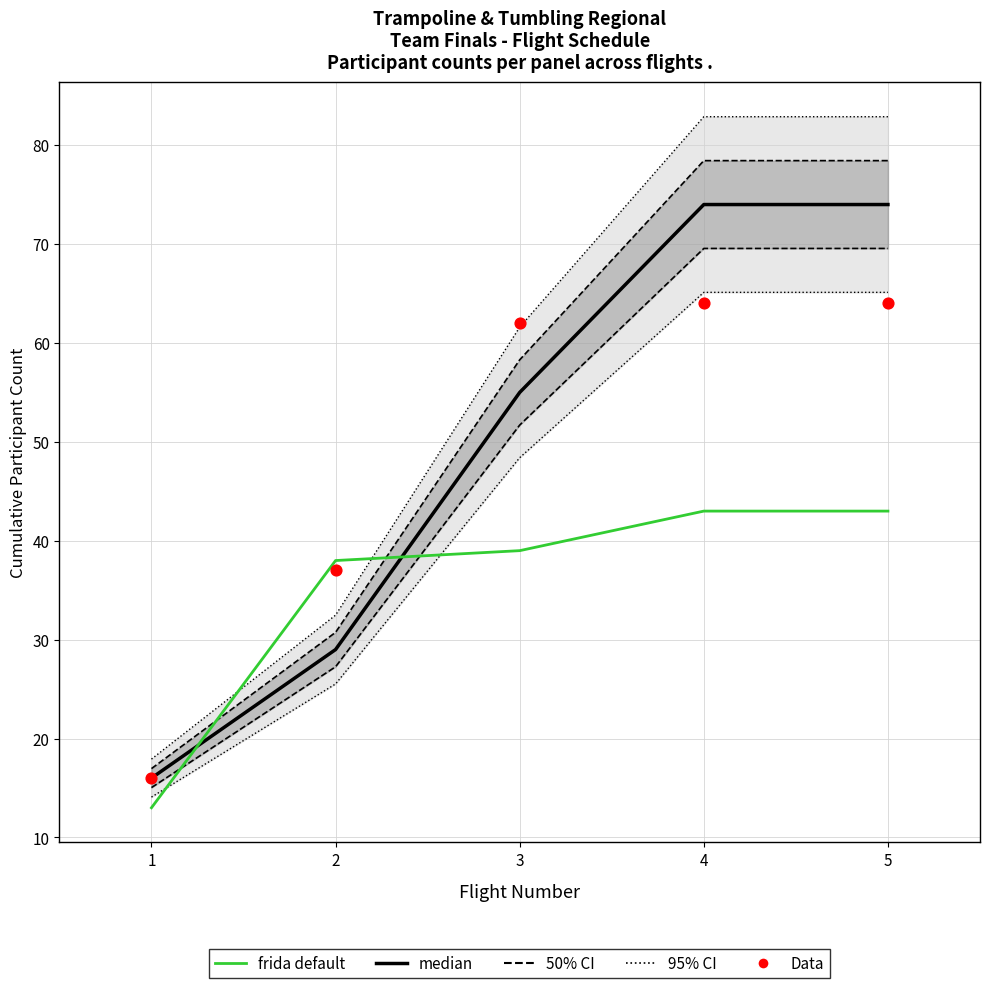

At how many categories does at least one series exceed 60?

3